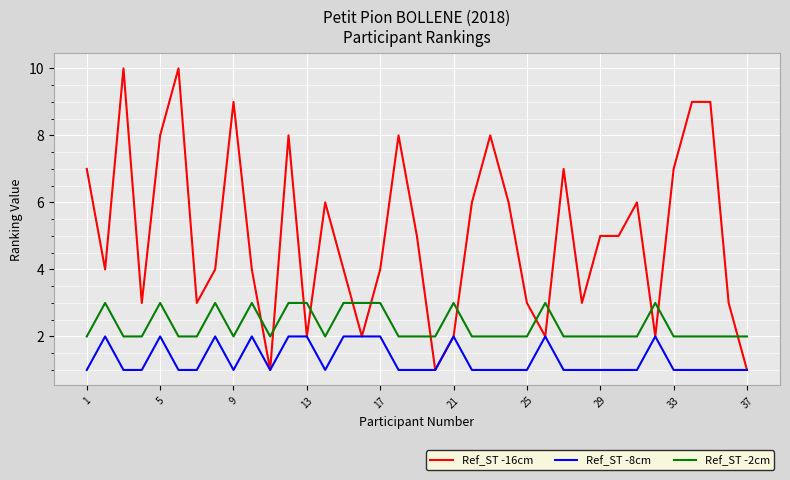

What is the greatest value displayed?

10